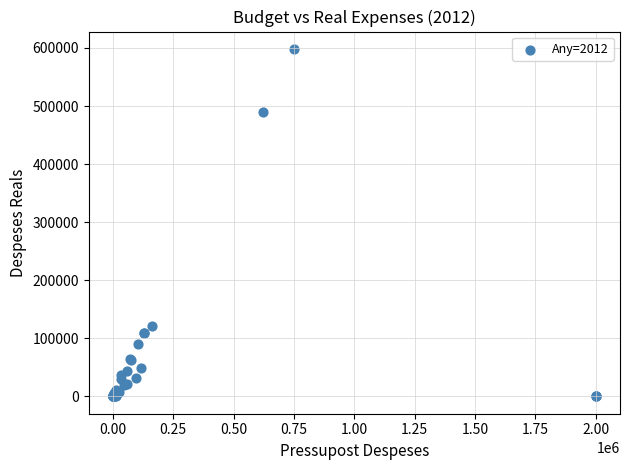

What Y value in the scatter plot is closest to 299159?

121897.5